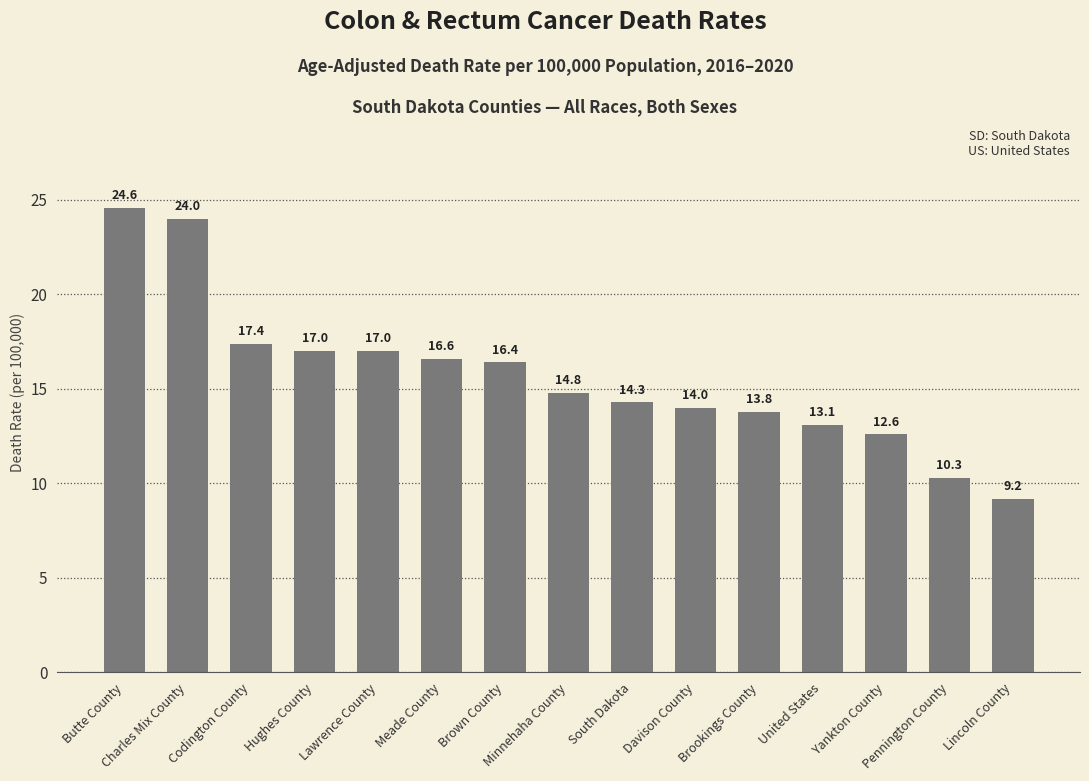

What is the value of the 11th bar from the left?

13.8